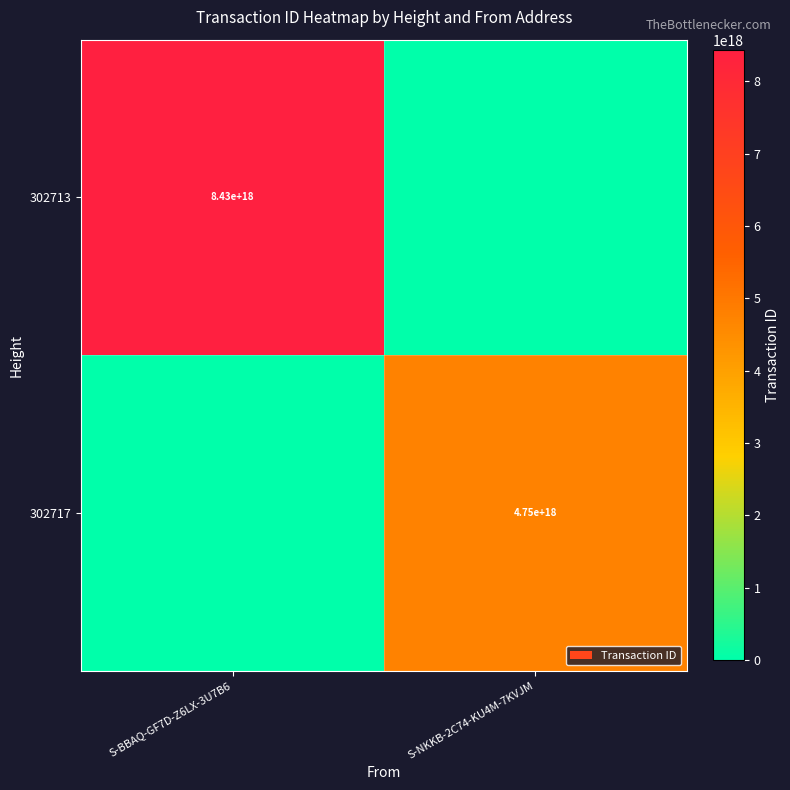

True or false: 302713 has a value of 14247165819900227584 at S-BBAQ-GF7D-Z6LX-3U7B6.

False